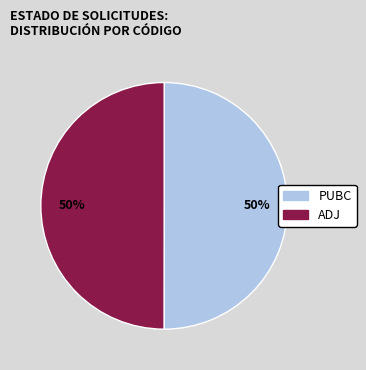

To the nearest percent, what is the average slice percentage?

50%